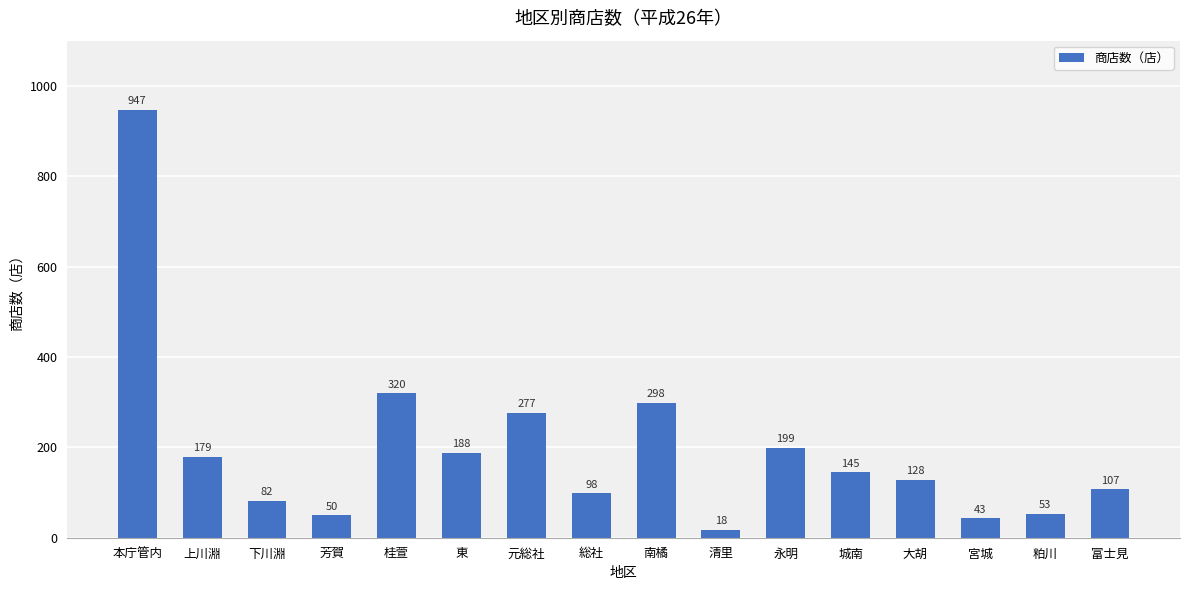

List the labels in order of value, smallest first.

清里, 宮城, 芳賀, 粕川, 下川淵, 総社, 富士見, 大胡, 城南, 上川淵, 東, 永明, 元総社, 南橘, 桂萱, 本庁管内